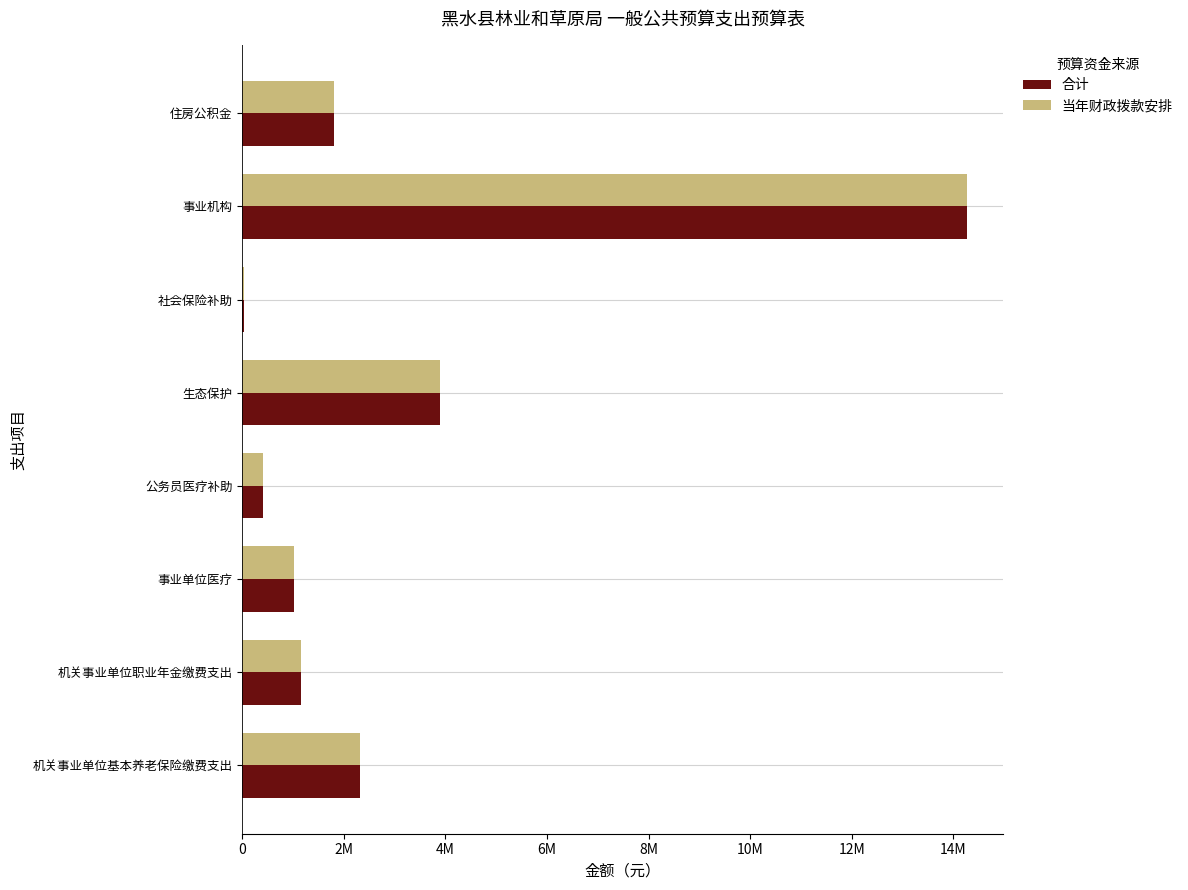

What are all the series names shown in the legend?

合计, 当年财政拨款安排